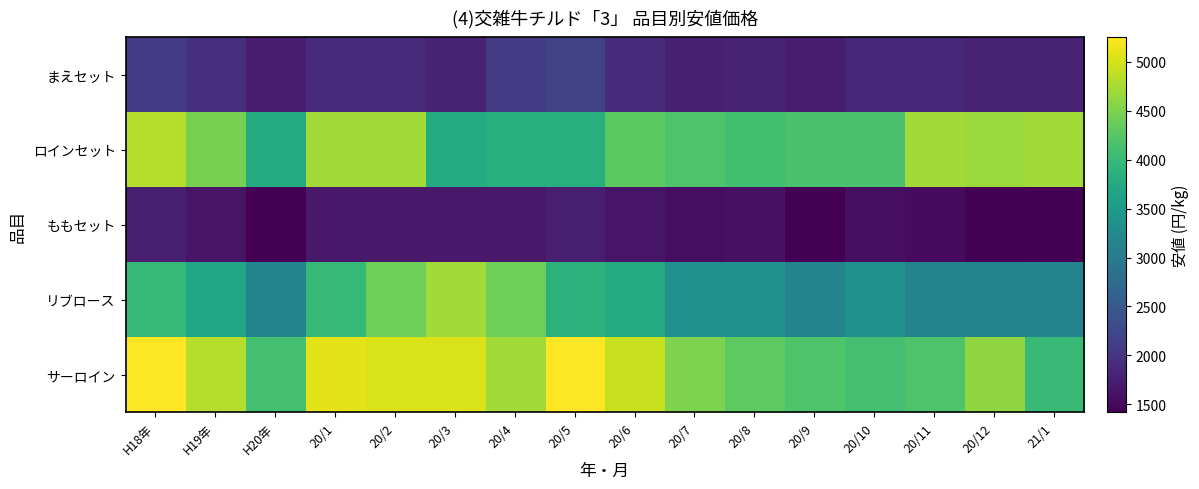

At how many categories does at least one series exceed 2044?

16